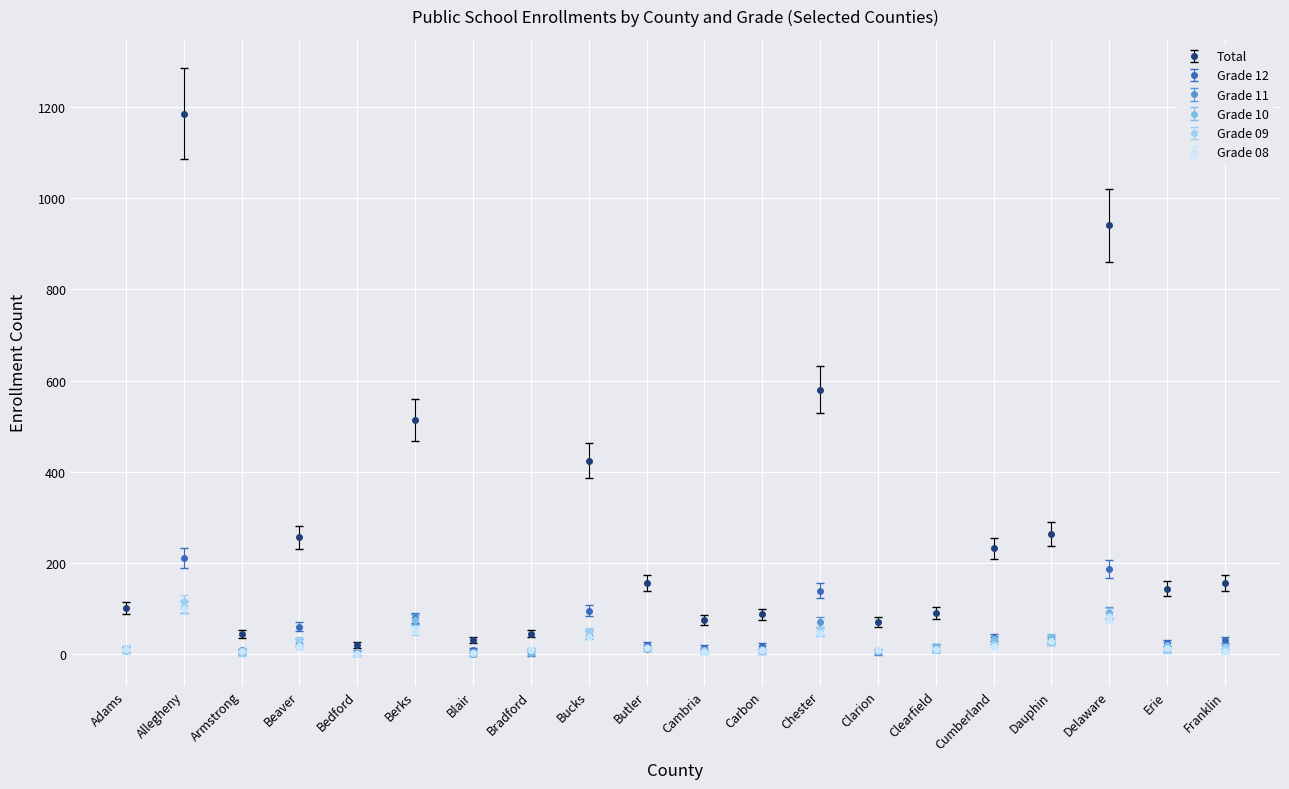

How many data points does each series have?

20